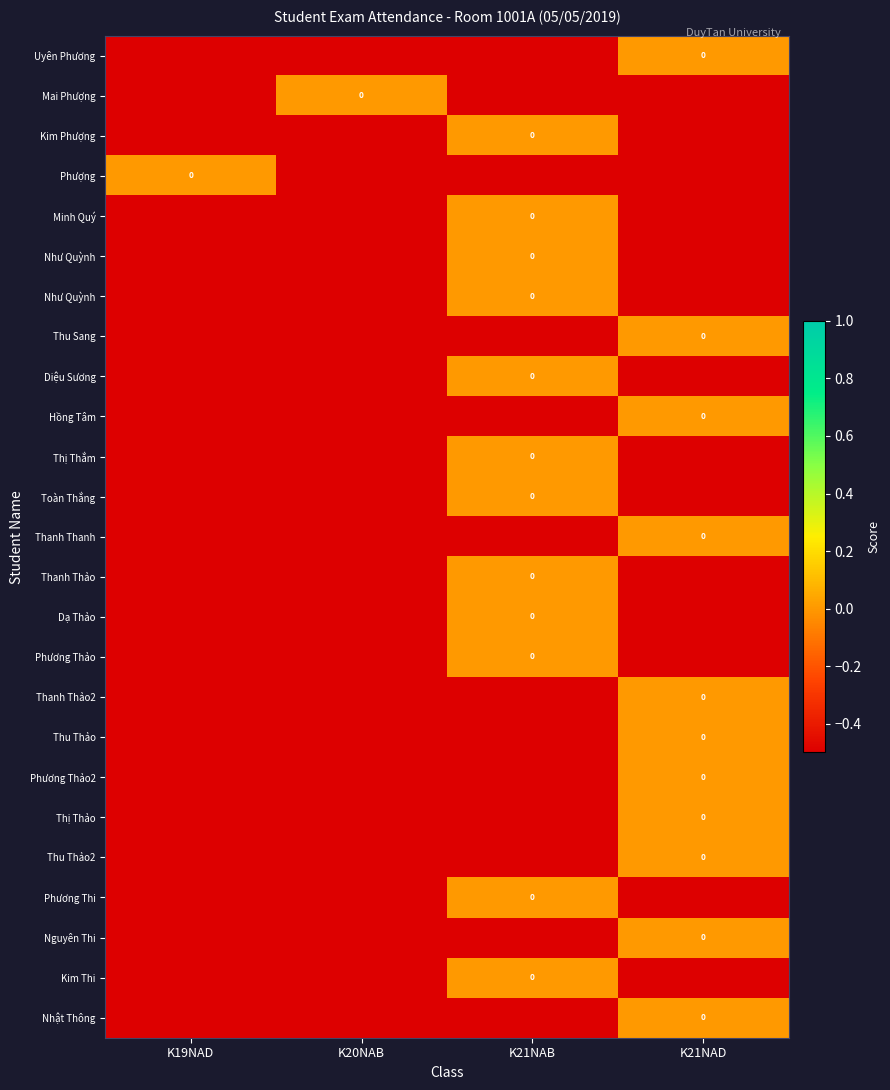

Which has a higher value, K19NAD or K21NAB?

K19NAD